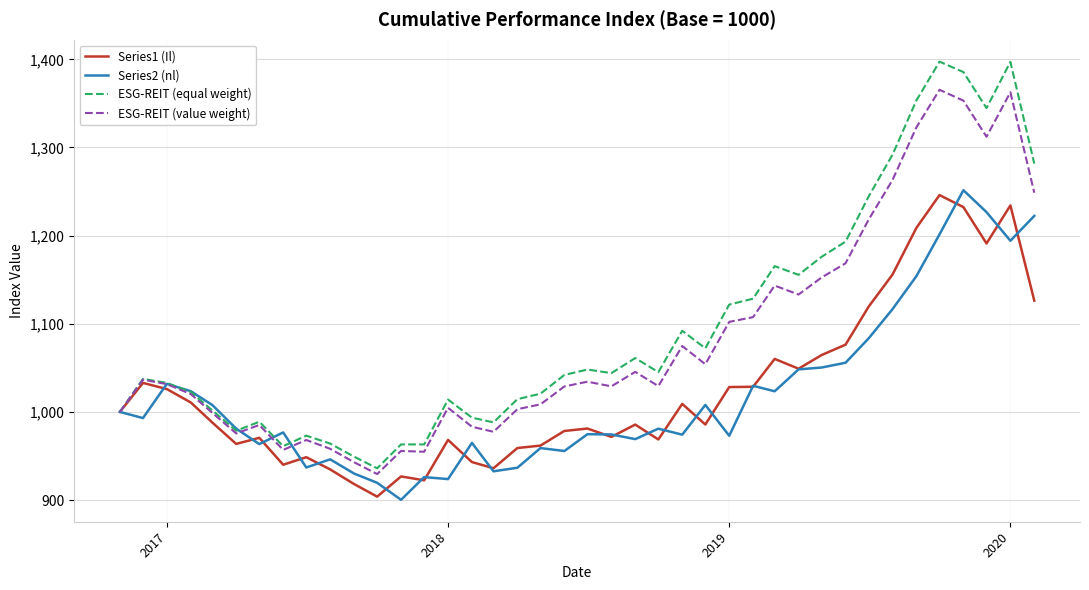

How many lines are shown in the chart?

4